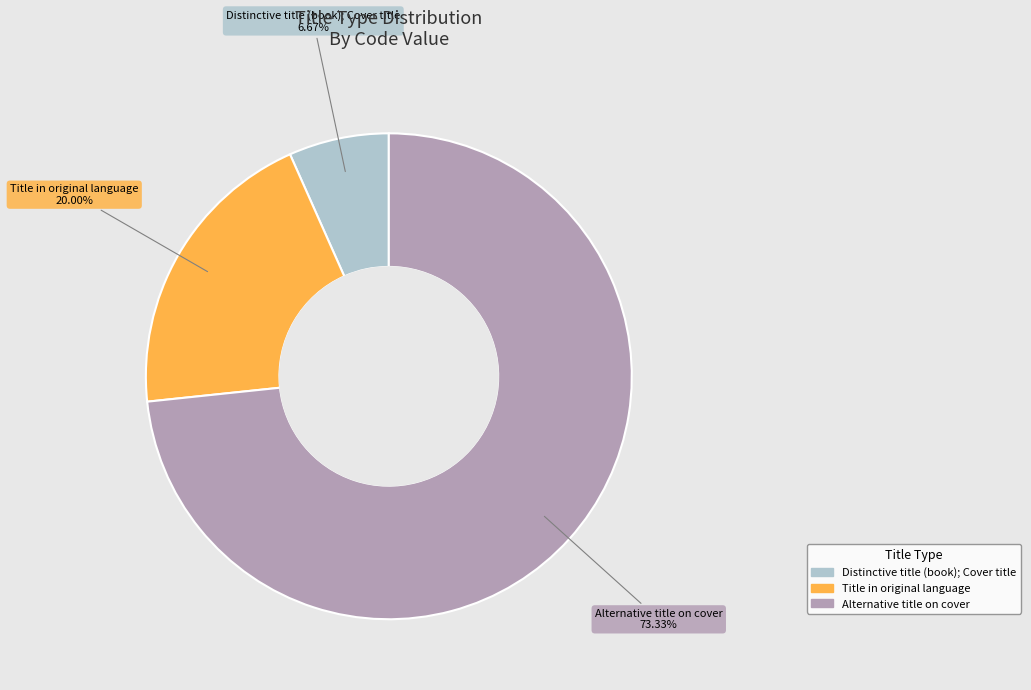

What percentage is NOT represented by Title in original language?

80.0%